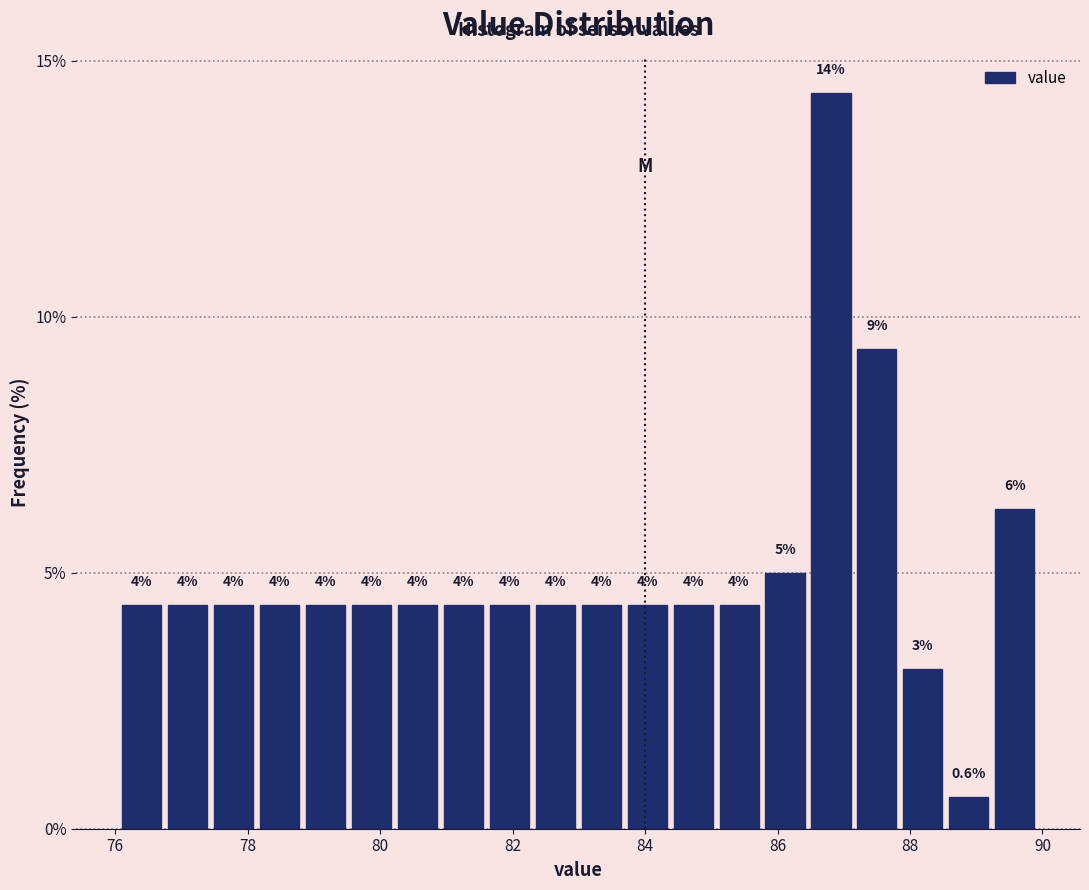

Around what value on the x-axis is the tallest bar? Give the approximate position of its centre, as read against the axis.

86.8